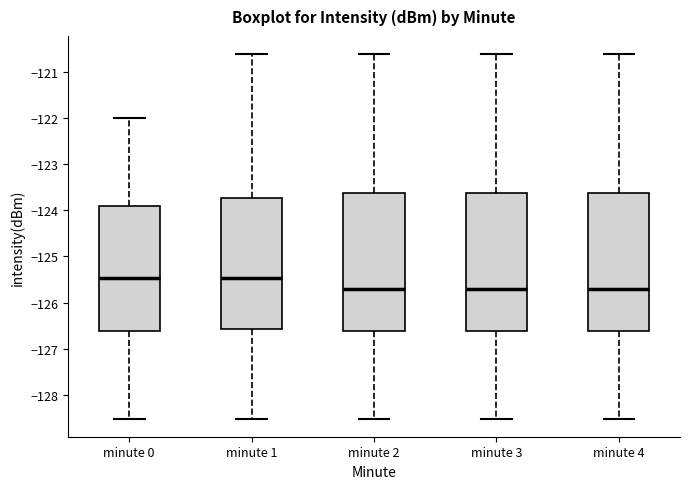

Reading left to right, read every box against the y-axis: the position of its median line, the range the box covers, and the ends of its whiskers. The values are not printed on the chart, so give them approximately, as read against the axis.

minute 0: median -125.5, box -126.6 to -123.9, whiskers -128.5 to -122.0
minute 1: median -125.5, box -126.6 to -123.7, whiskers -128.5 to -120.6
minute 2: median -125.7, box -126.6 to -123.6, whiskers -128.5 to -120.6
minute 3: median -125.7, box -126.6 to -123.6, whiskers -128.5 to -120.6
minute 4: median -125.7, box -126.6 to -123.6, whiskers -128.5 to -120.6